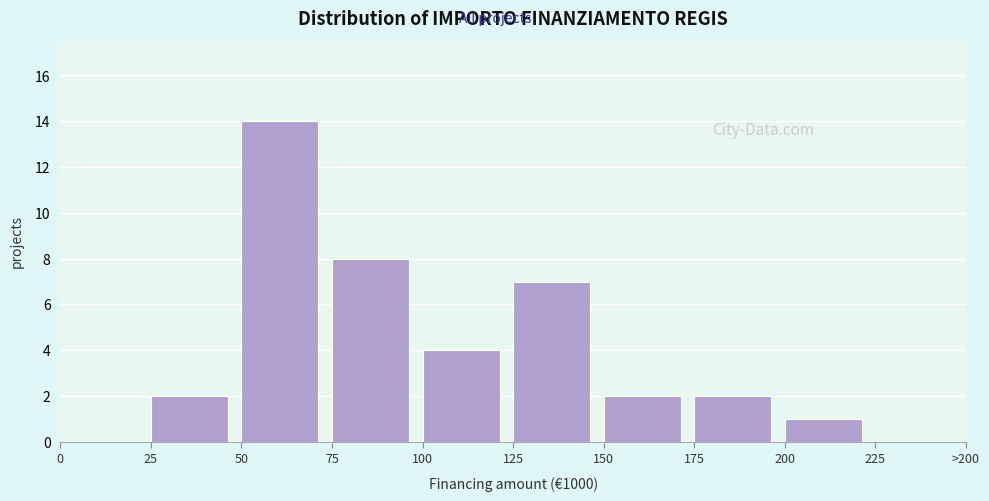

Reading left to right, what are all the values shown in this chart?

0=0	25=2	50=14	75=8	100=4	125=7	150=2	175=2	200=1	225=0